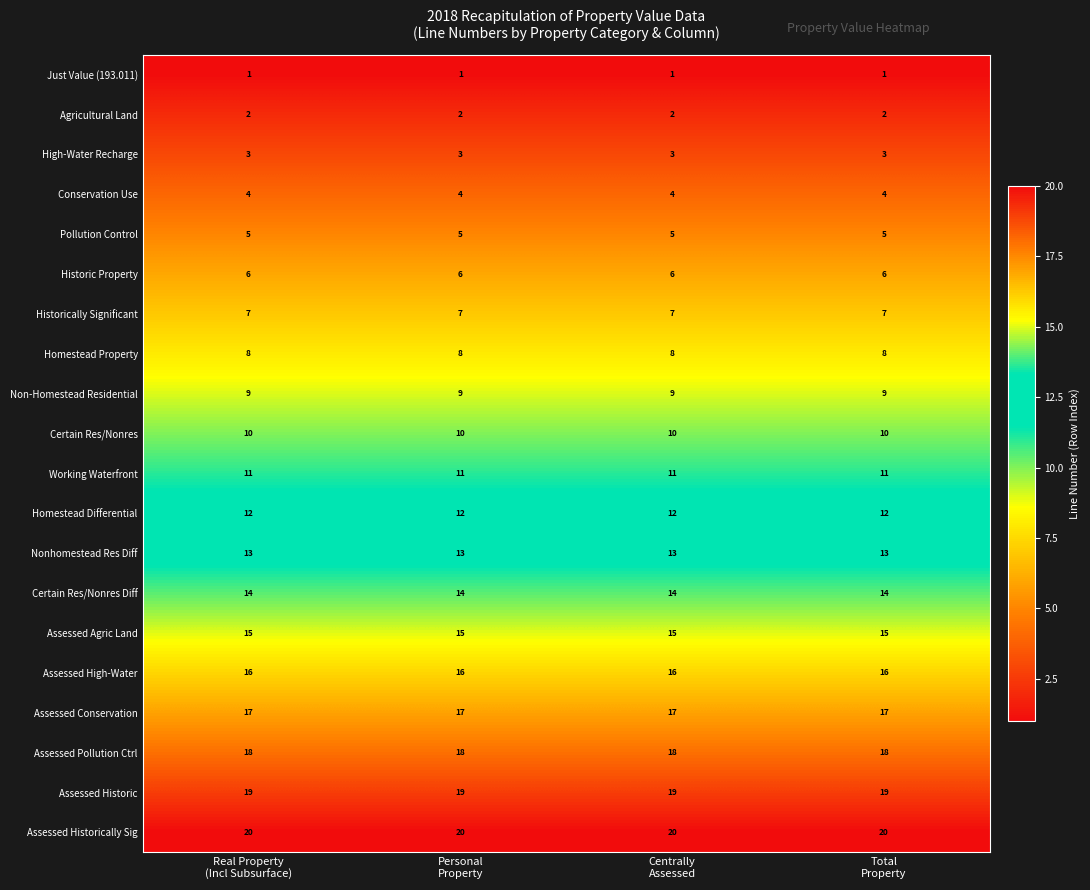

What is the maximum value shown in the chart?

20